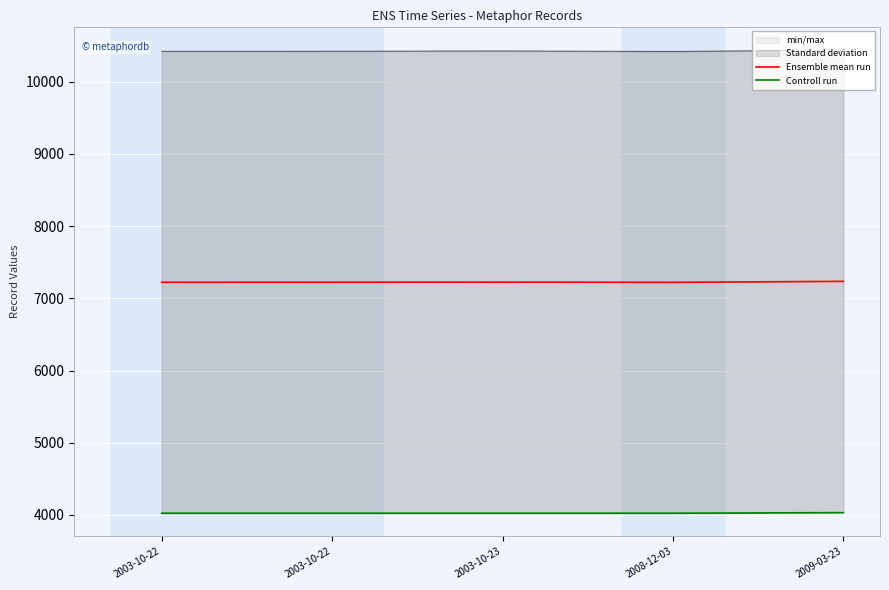

Is this an area chart (filled region under the line)?

No